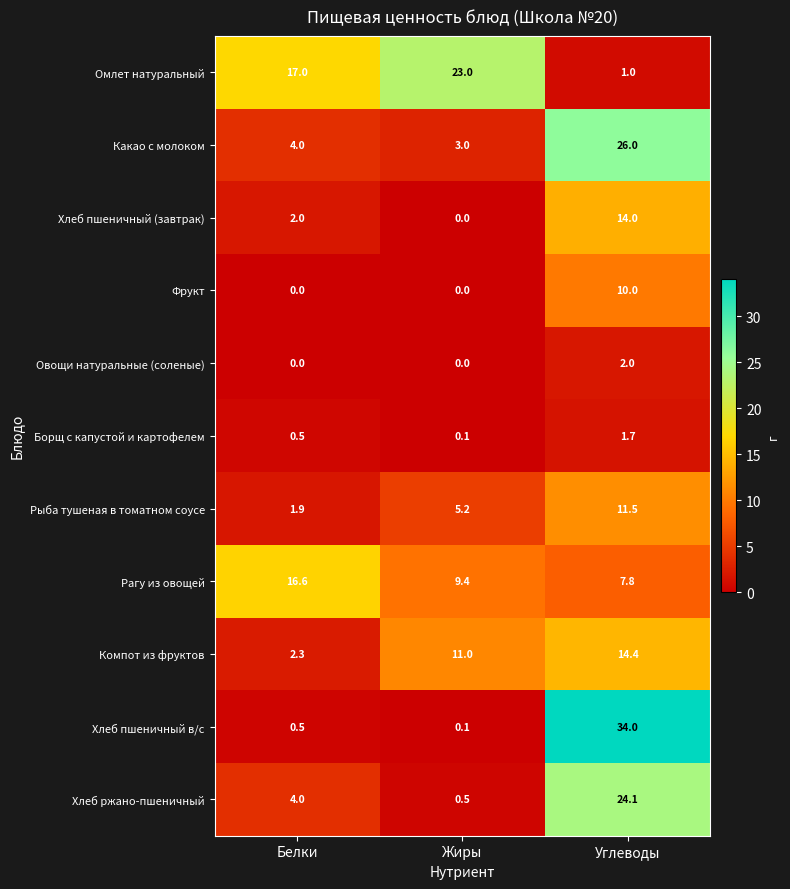

Which series changed the most between Жиры and Углеводы?

Хлеб пшеничный в/с